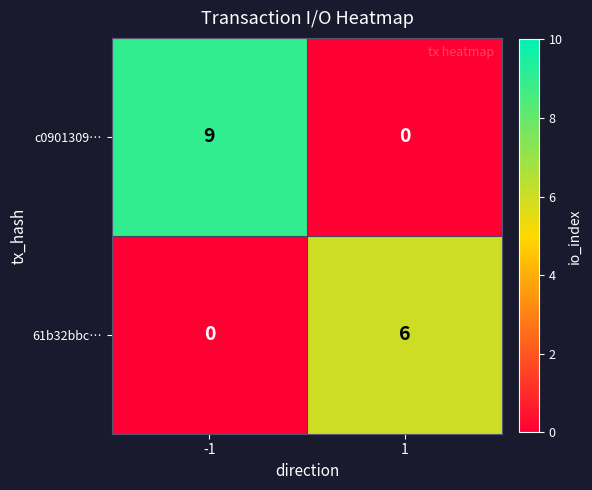

How many categories are shown in the chart?

2